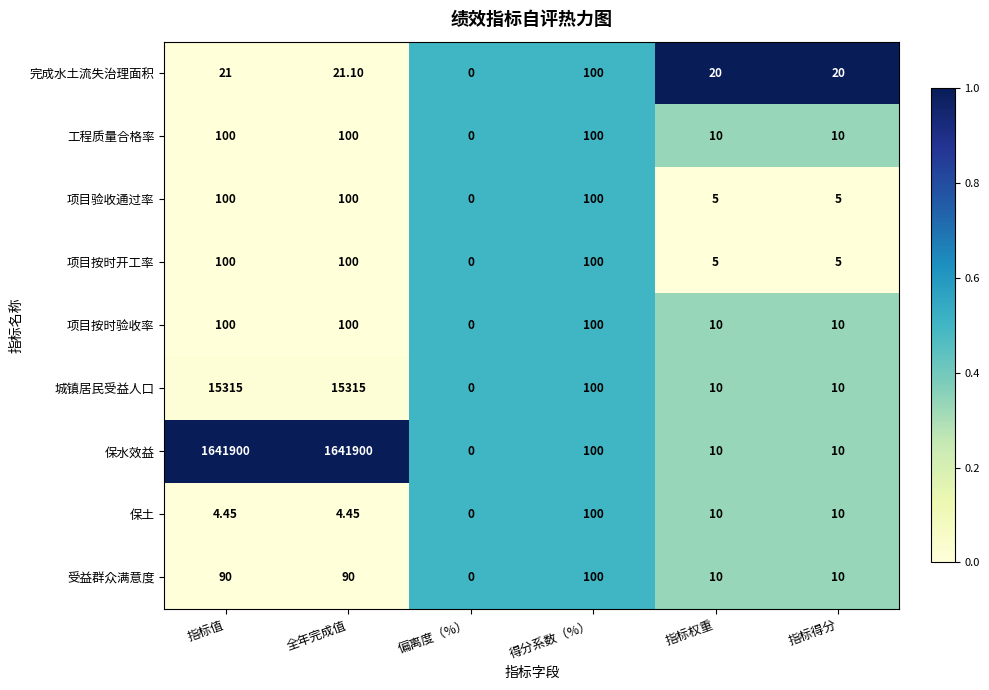

At which label is 完成水土流失治理面积 closest to 50?

全年完成值